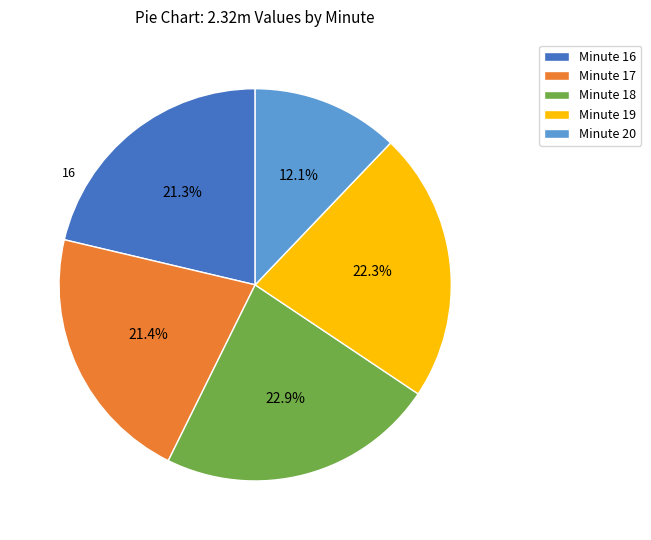

Is the sum of Minute 20 and Minute 18 greater than half?

No